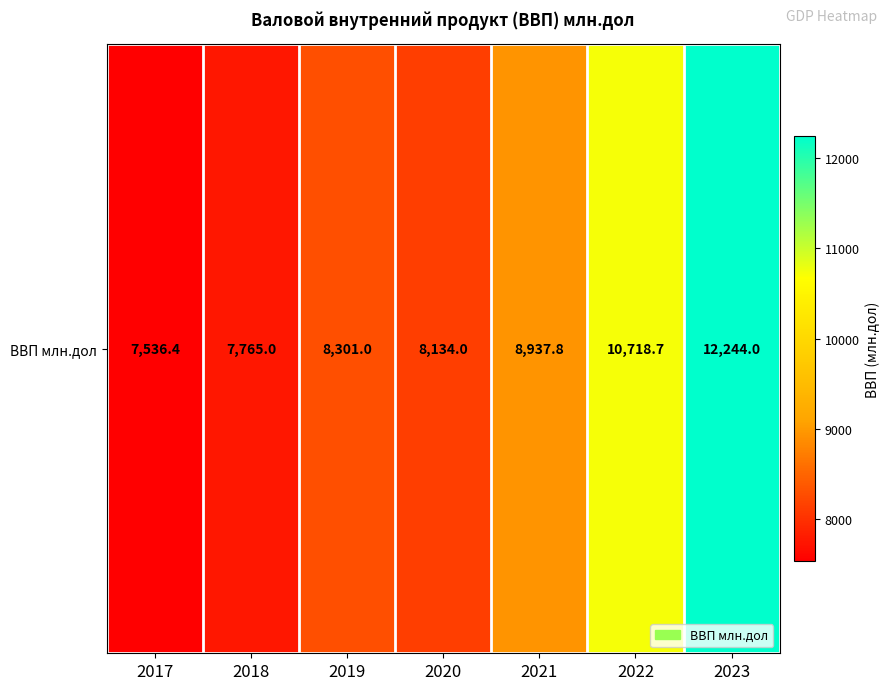

Which has a higher value, 2018 or 2023?

2023